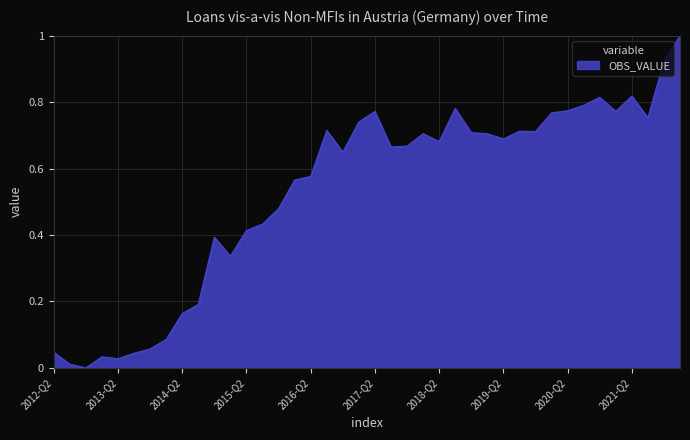

What is the greatest value displayed?

1.0